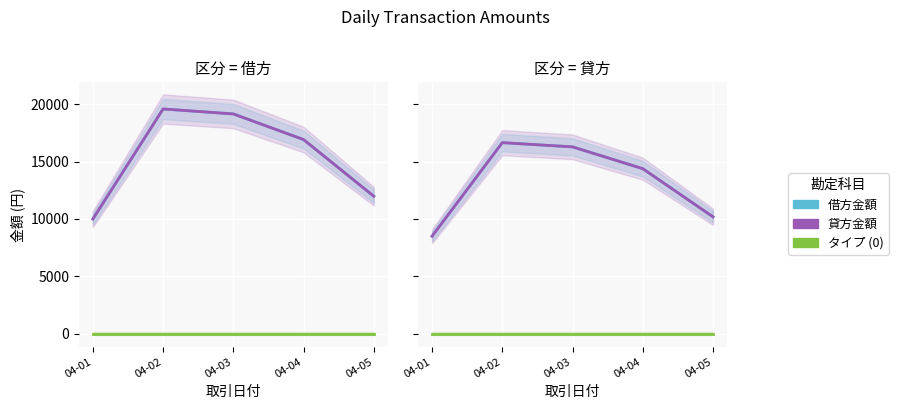

How many lines are shown in the chart?

3